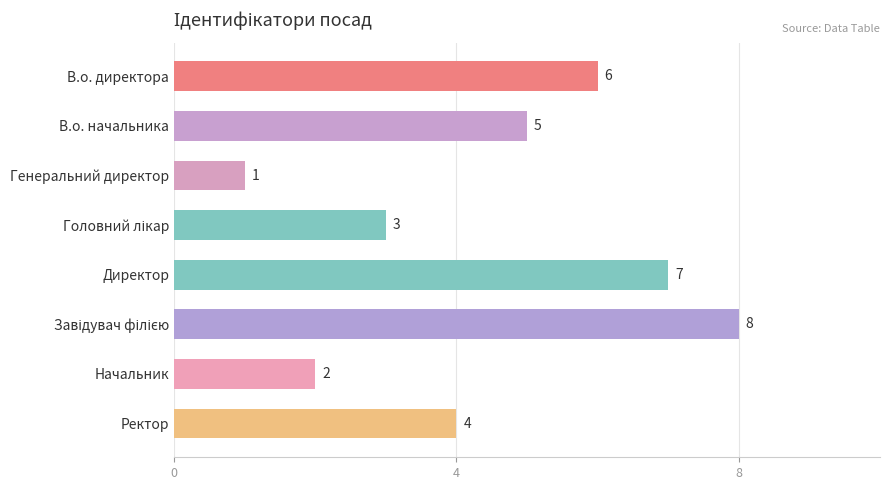

What is the change in value from Начальник to Ректор?

+2